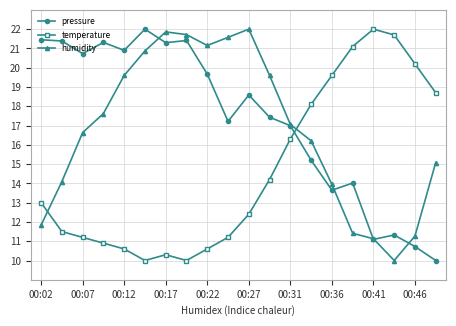

True or false: humidity and temperature intersect in this chart.

True